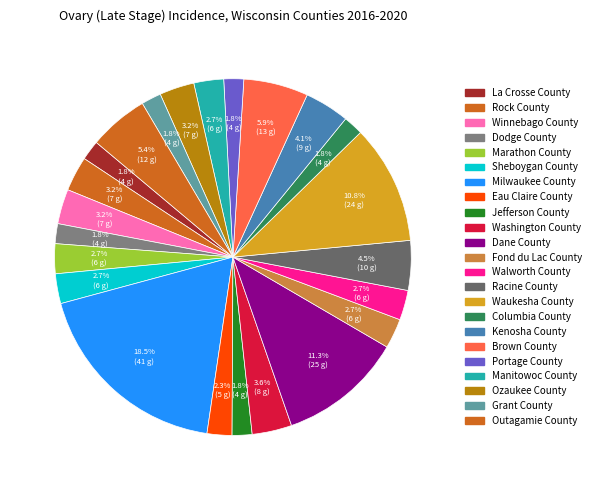

Does Columbia County account for over 50% of the chart?

No